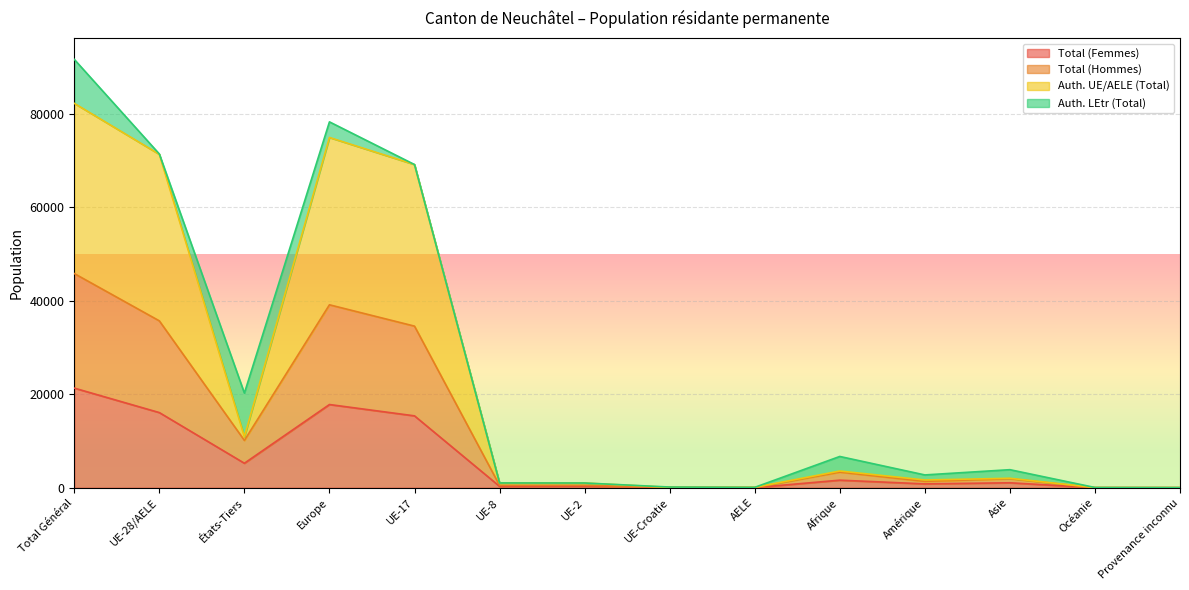

Where is the first local minimum for Auth. UE/AELE (Total)?

États-Tiers